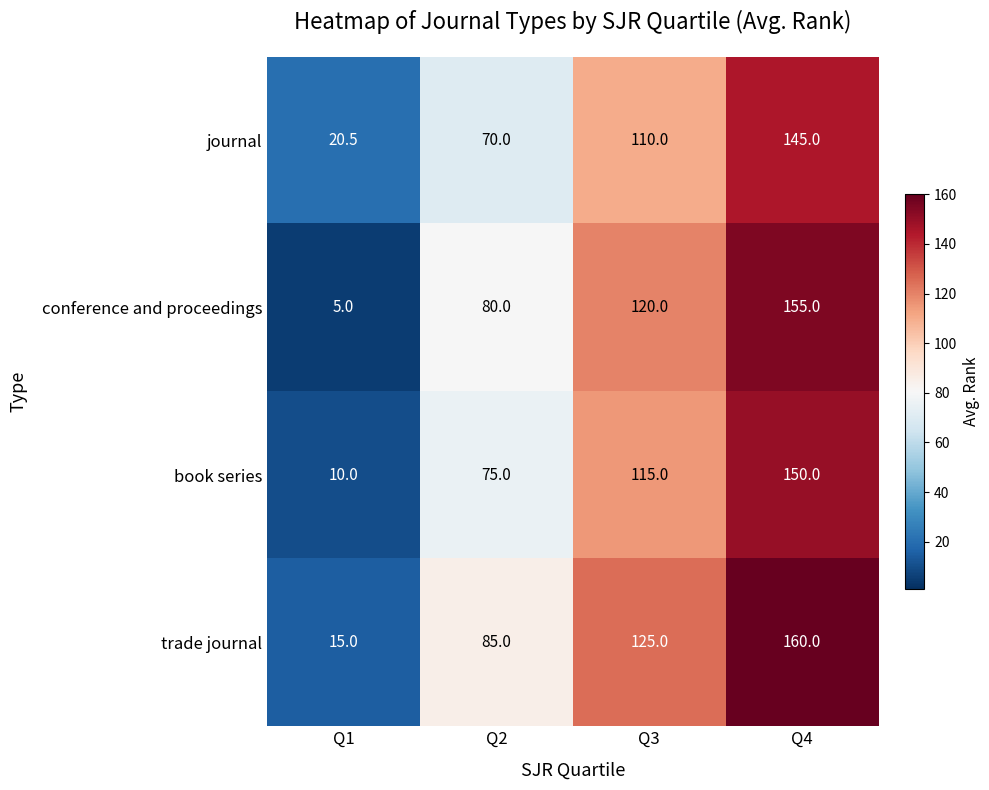

What is the difference between the maximum and second lowest values in the book series series?

75.0